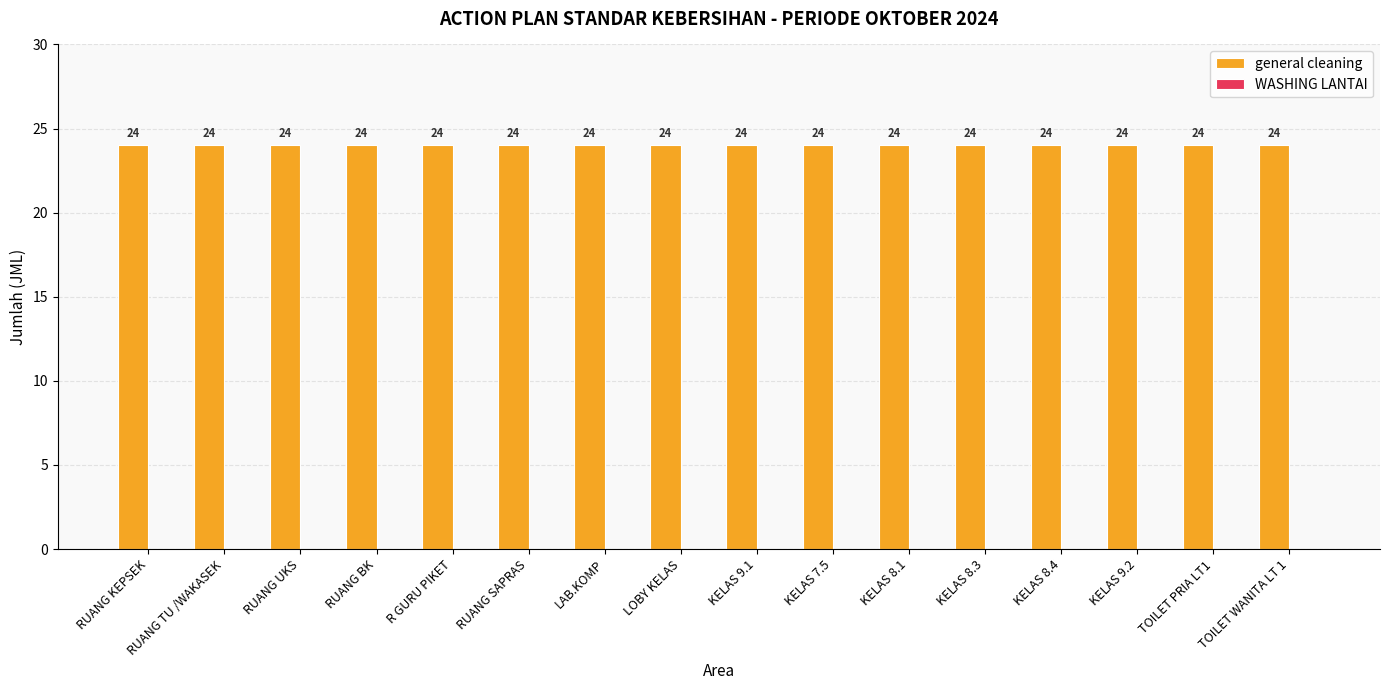

Reading left to right, list all the values displayed in this chart.

general cleaning: RUANG KEPSEK=24	RUANG TU /WAKASEK=24	RUANG UKS=24	RUANG BK=24	R GURU PIKET=24	RUANG SAPRAS=24	LAB.KOMP=24	LOBY KELAS=24	KELAS 9.1=24	KELAS 7.5=24	KELAS 8.1=24	KELAS 8.3=24	KELAS 8.4=24	KELAS 9.2=24	TOILET PRIA LT1=24	TOILET WANITA LT 1=24
WASHING LANTAI: RUANG KEPSEK=0	RUANG TU /WAKASEK=0	RUANG UKS=0	RUANG BK=0	R GURU PIKET=0	RUANG SAPRAS=0	LAB.KOMP=0	LOBY KELAS=0	KELAS 9.1=0	KELAS 7.5=0	KELAS 8.1=0	KELAS 8.3=0	KELAS 8.4=0	KELAS 9.2=0	TOILET PRIA LT1=0	TOILET WANITA LT 1=0